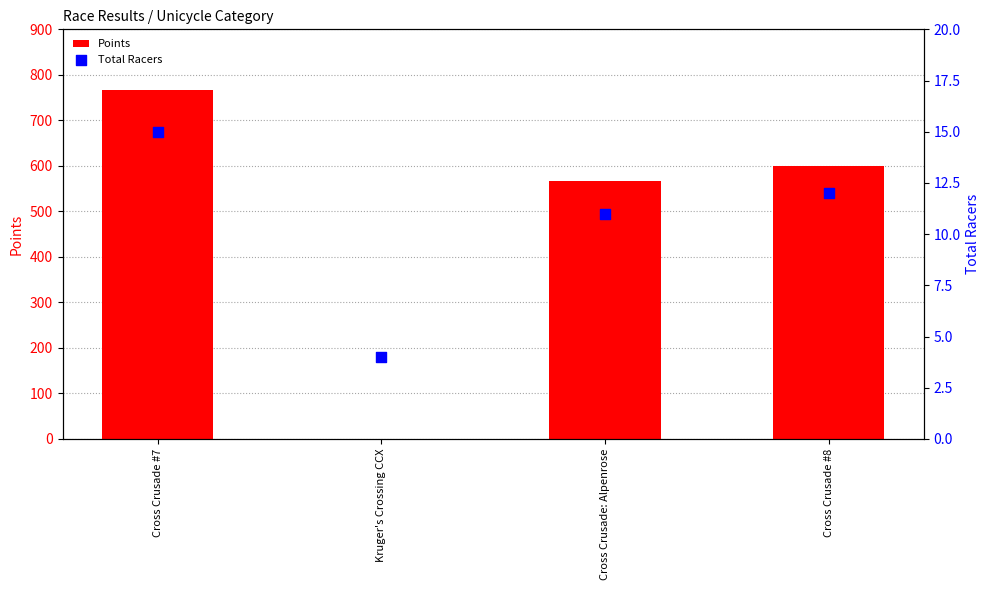

Which series contains the highest Y value?

Points